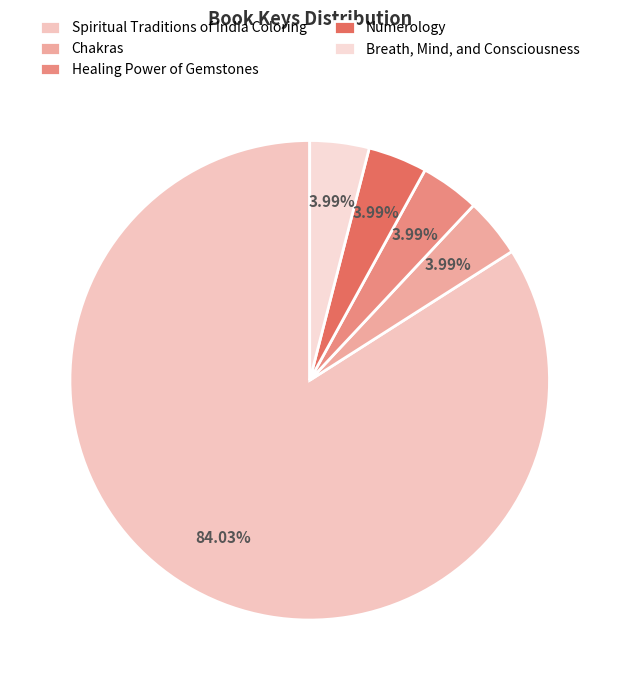

What is the majority slice?

Spiritual Traditions of India Coloring